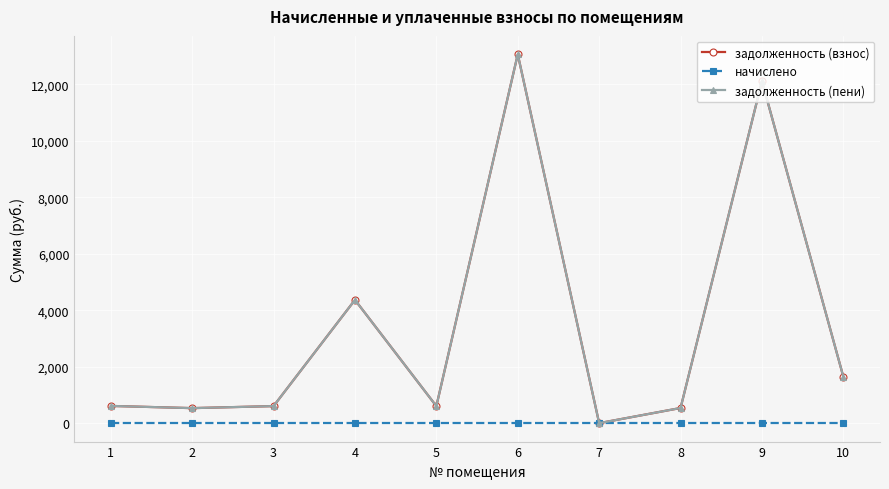

True or false: начислено and задолженность (пени) cross at least once.

False